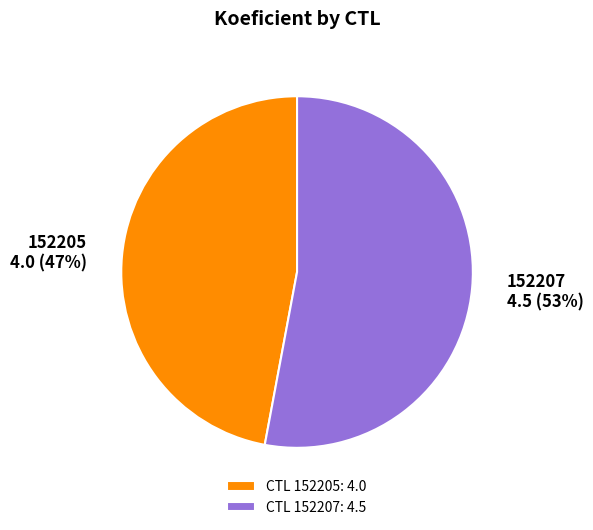

Do 152207 and 152205 together represent more than half of the pie?

Yes